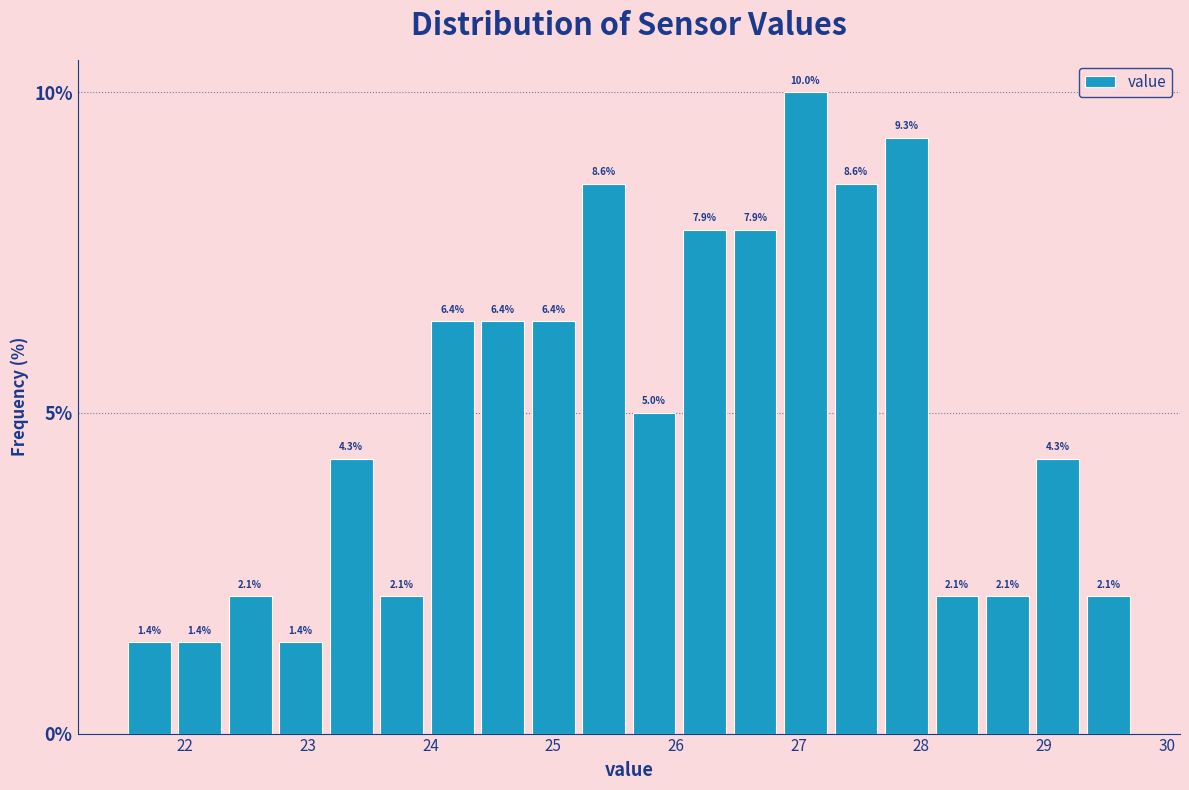

Over which range of the x-axis is the bar tallest?

26.8 to 27.3